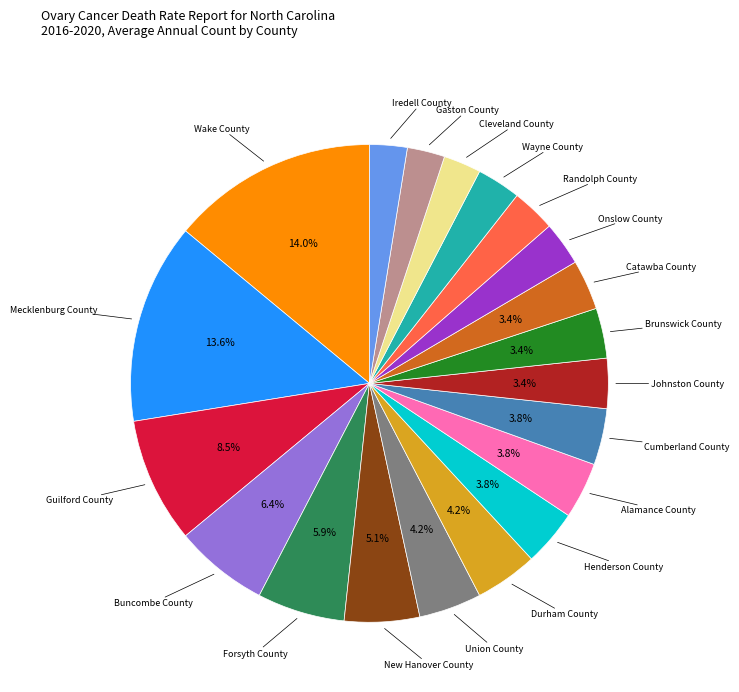

To the nearest percent, what percentage of the pie is Johnston County?

3%